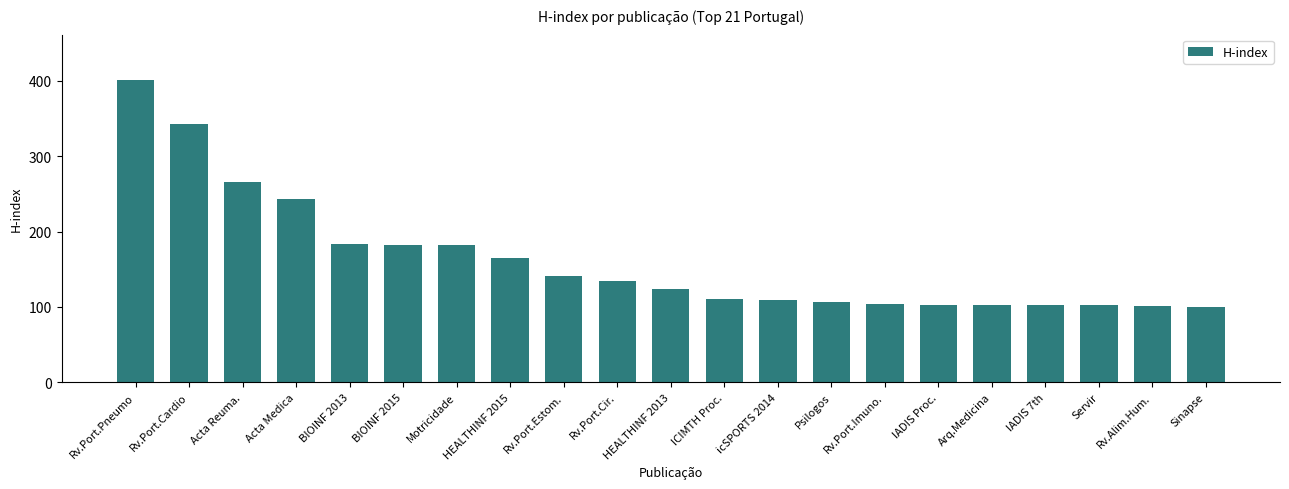

At which label does the data first exceed 124?

Rv.Port.Pneumo